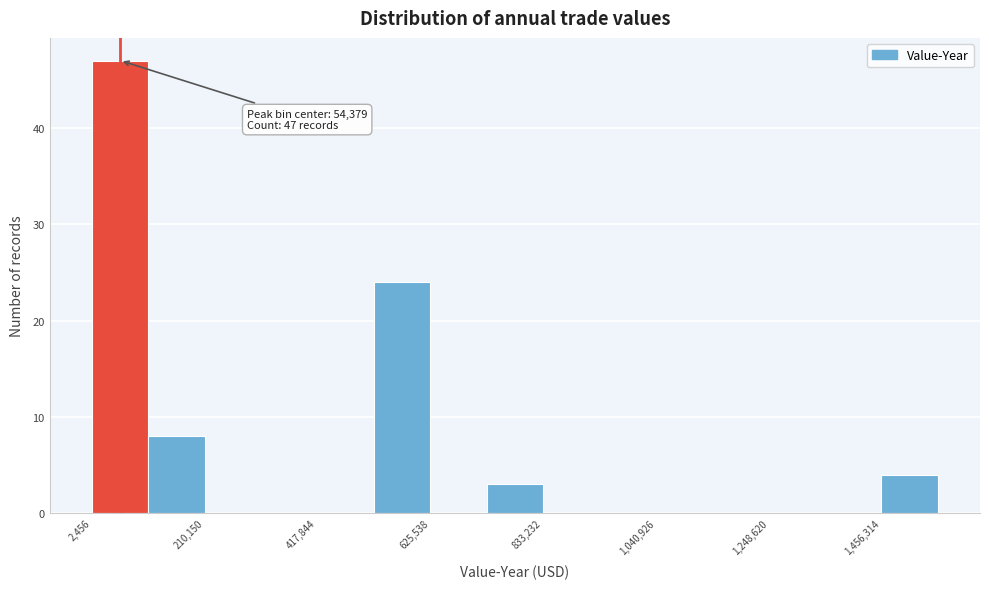

Read against the x-axis, roughly where is the centre of the tallest bar?

50000